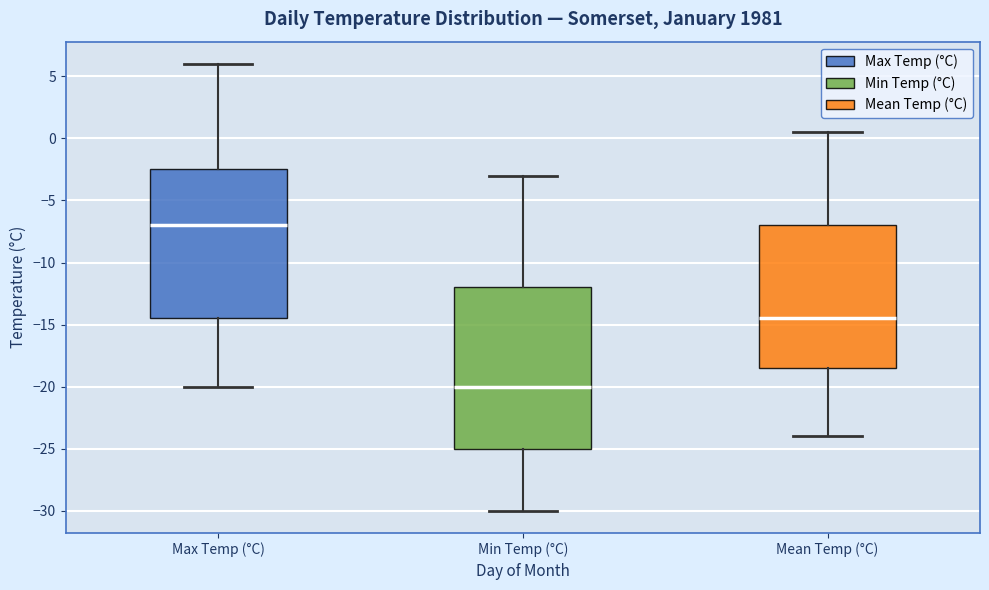

Reading left to right, read every box against the y-axis: the position of its median line, the range the box covers, and the ends of its whiskers. The values are not printed on the chart, so give them approximately, as read against the axis.

Max Temp (°C): median -7.0, box -14.5 to -2.5, whiskers -20.0 to 6.0
Min Temp (°C): median -20.0, box -25.0 to -12.0, whiskers -30.0 to -3.0
Mean Temp (°C): median -14.5, box -18.5 to -7.0, whiskers -24.0 to 0.5